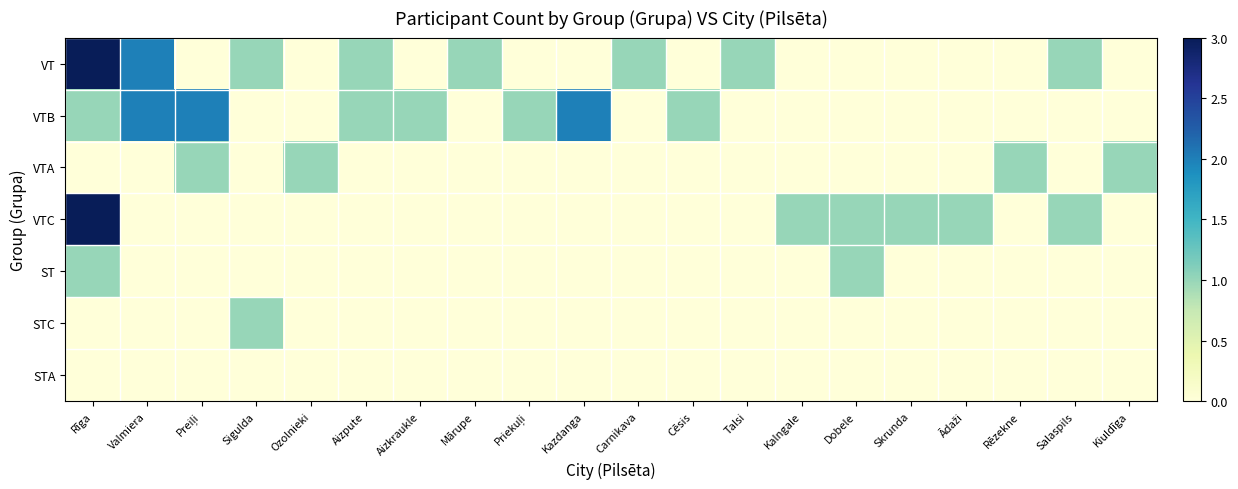

How many categories are shown in the chart?

20